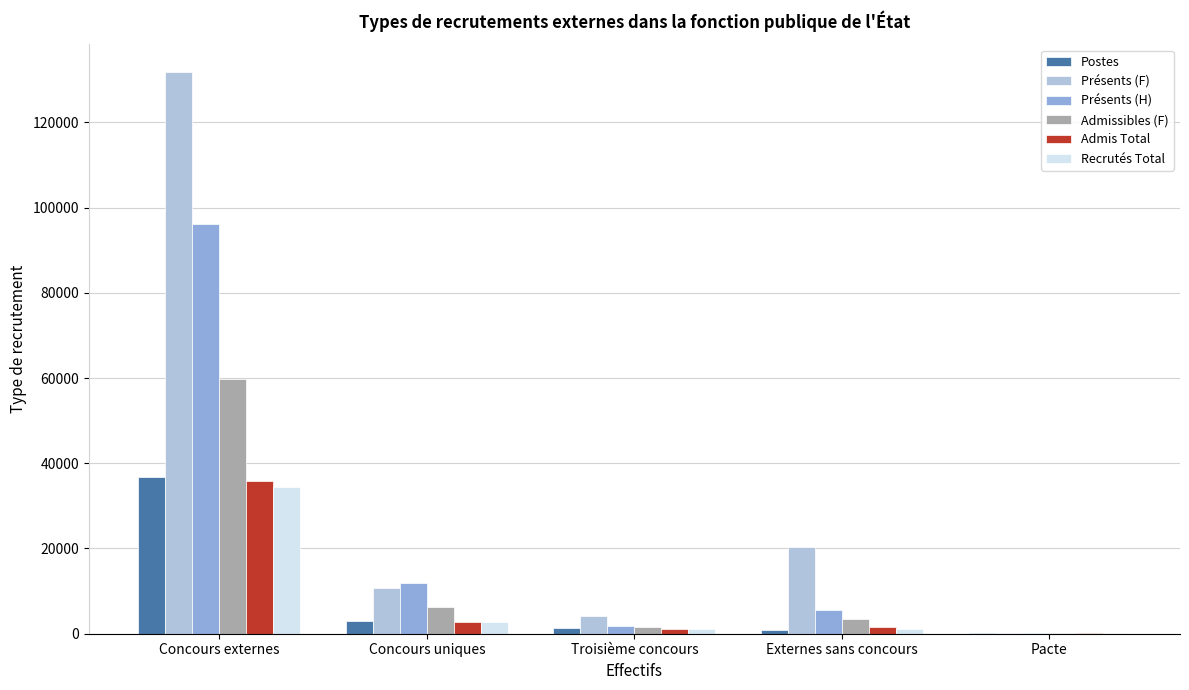

Is it true that Présents (H) equals 11986.2 at Concours uniques?

True